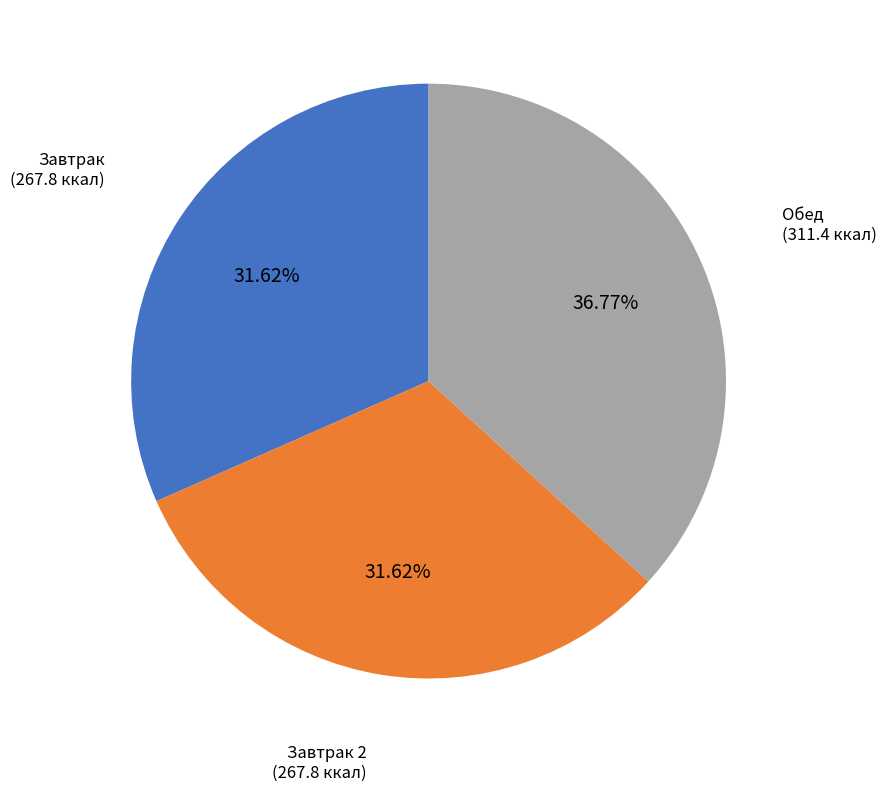

Is there a majority slice in this chart?

No